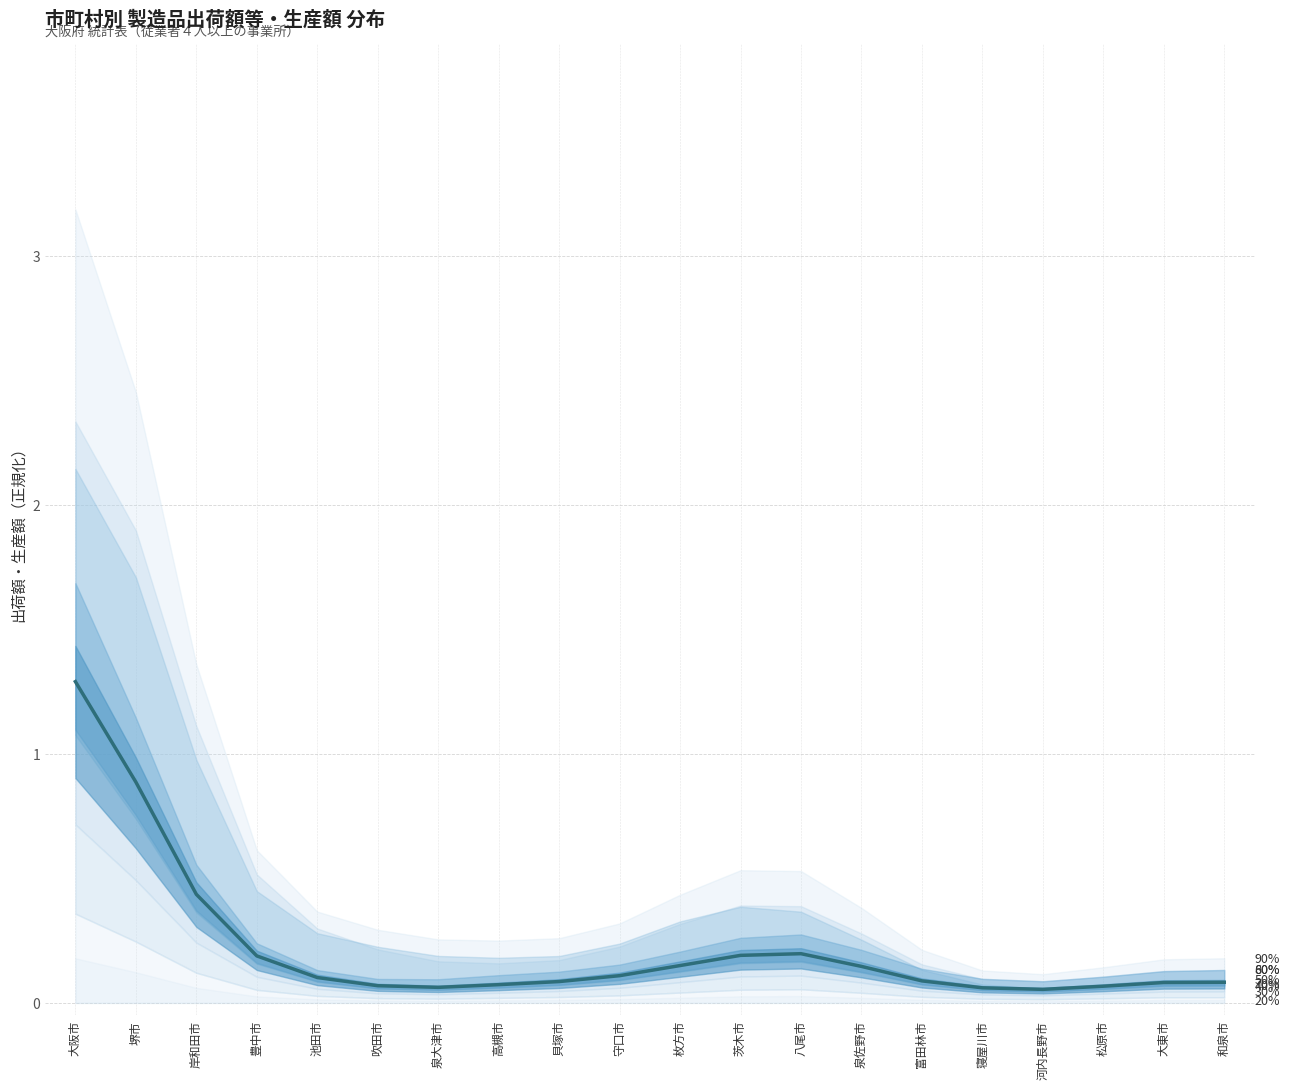

What is the greatest value displayed?

1.3